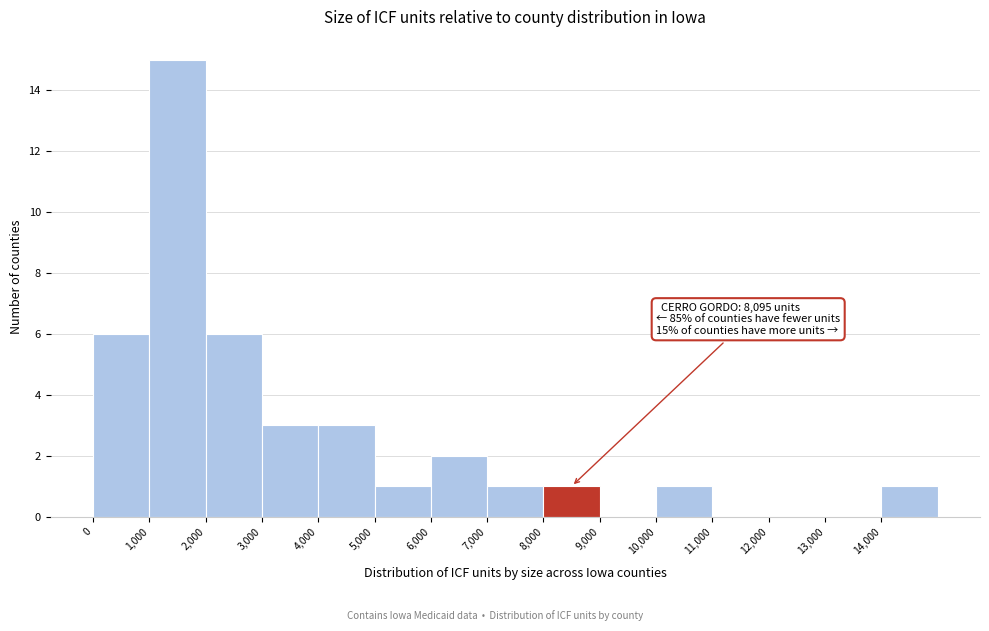

Over which range of the x-axis is the bar tallest?

1000 to 2000